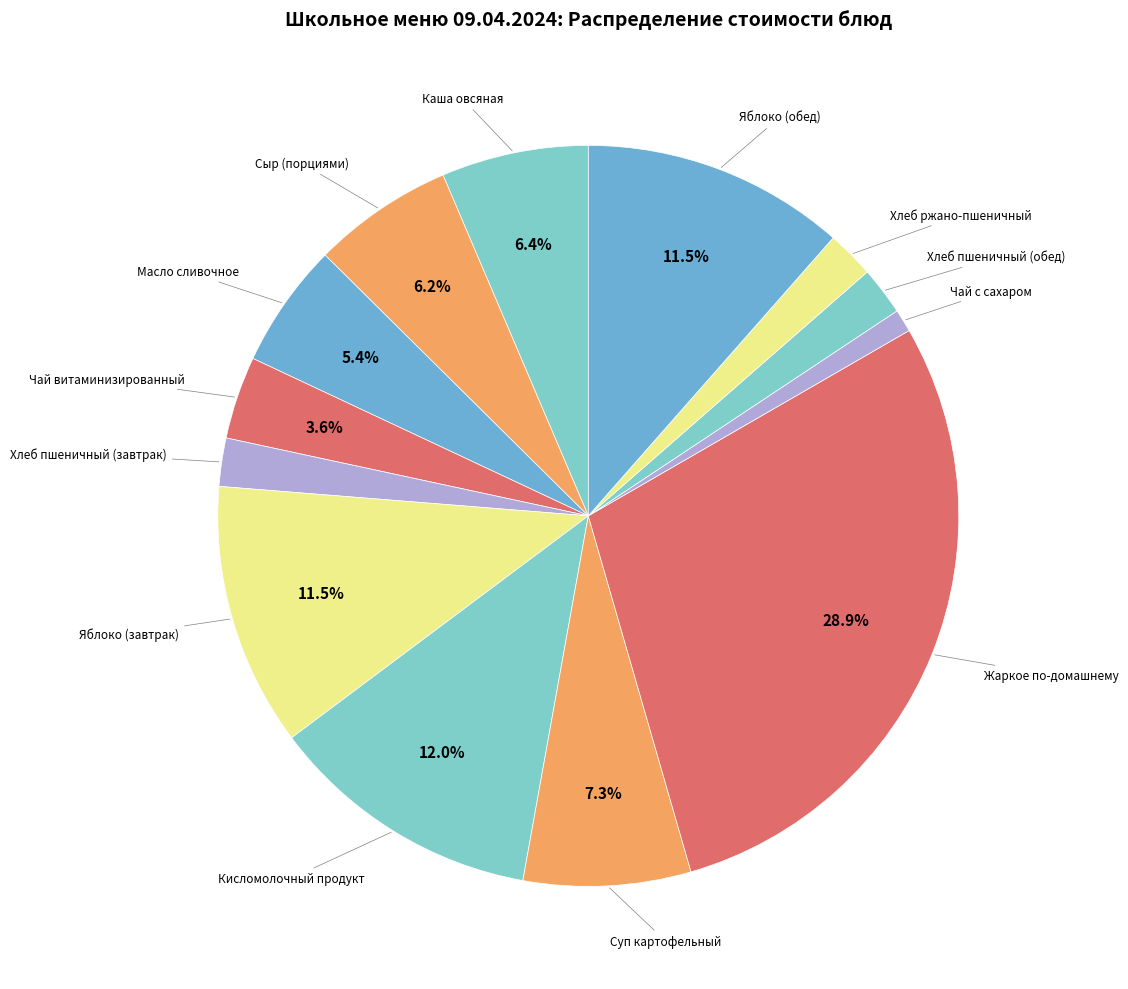

Is it true that Каша овсяная is 1% of the pie?

False